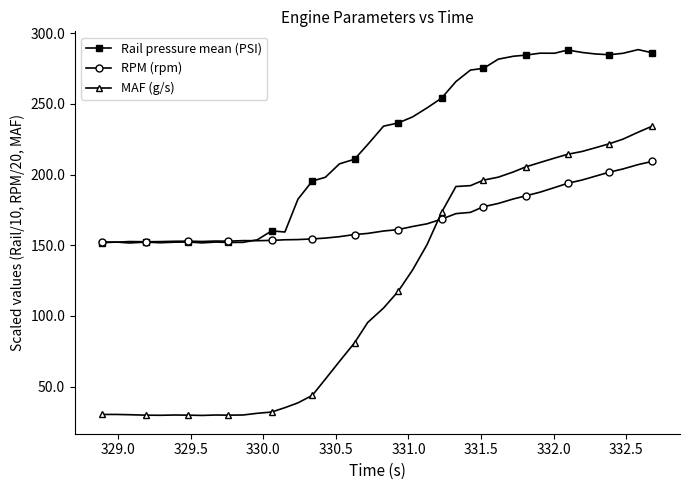

What is the average value of the RPM (rpm) series?

168.9